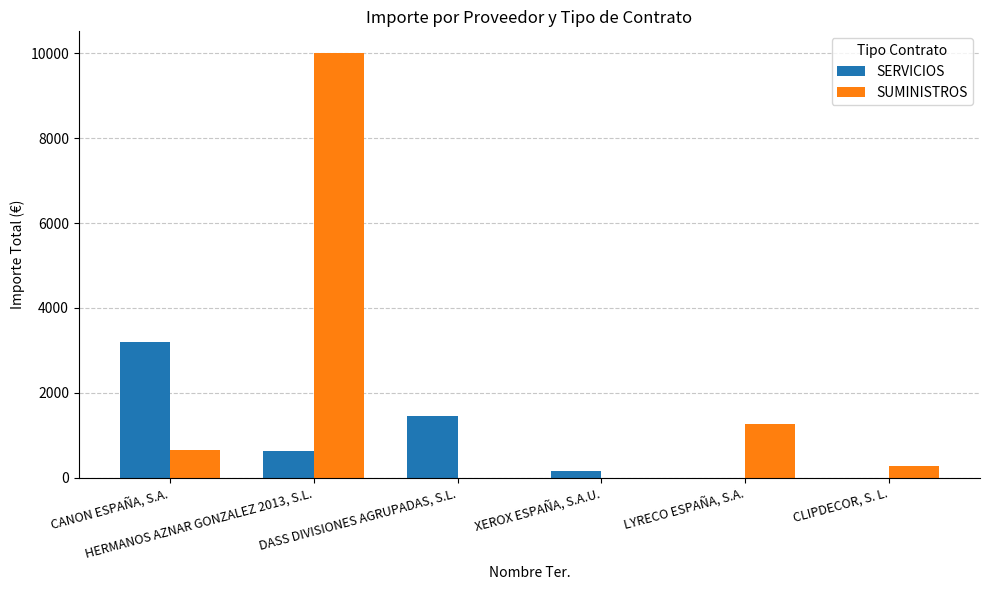

Which label corresponds to the largest value in the chart?

HERMANOS AZNAR GONZALEZ 2013, S.L.